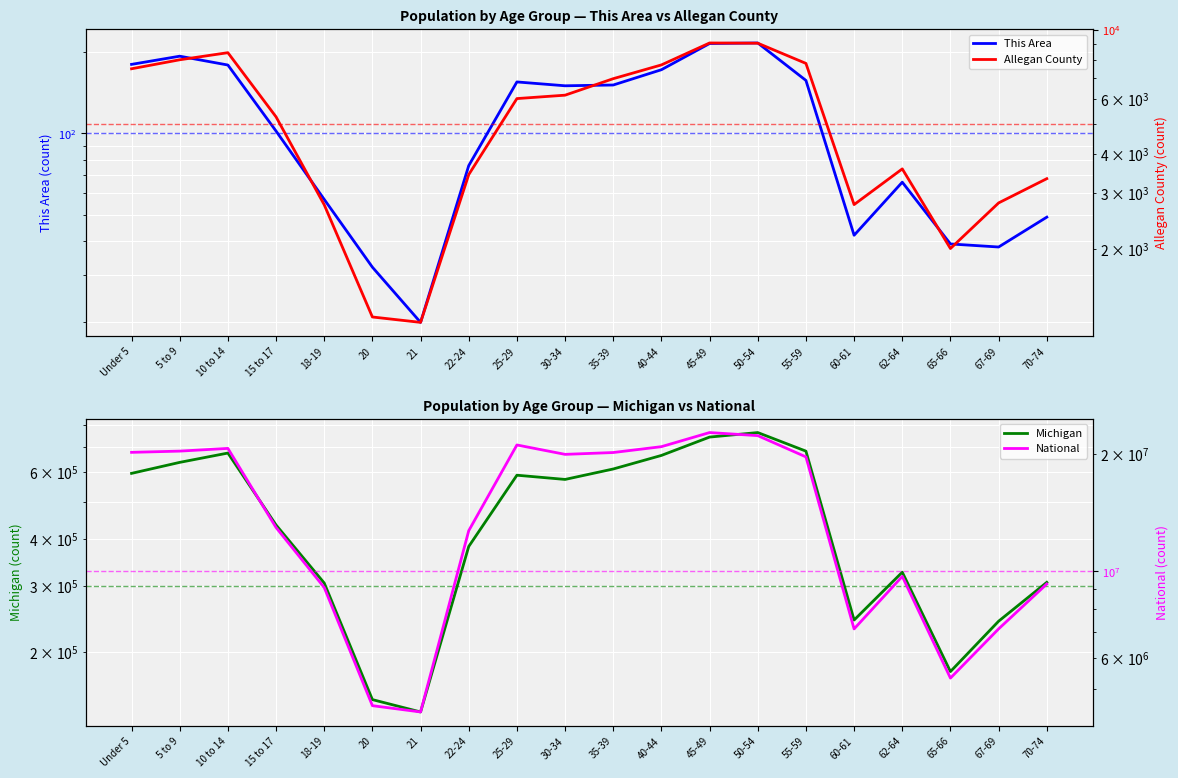

What position from the right is 62-64?

4